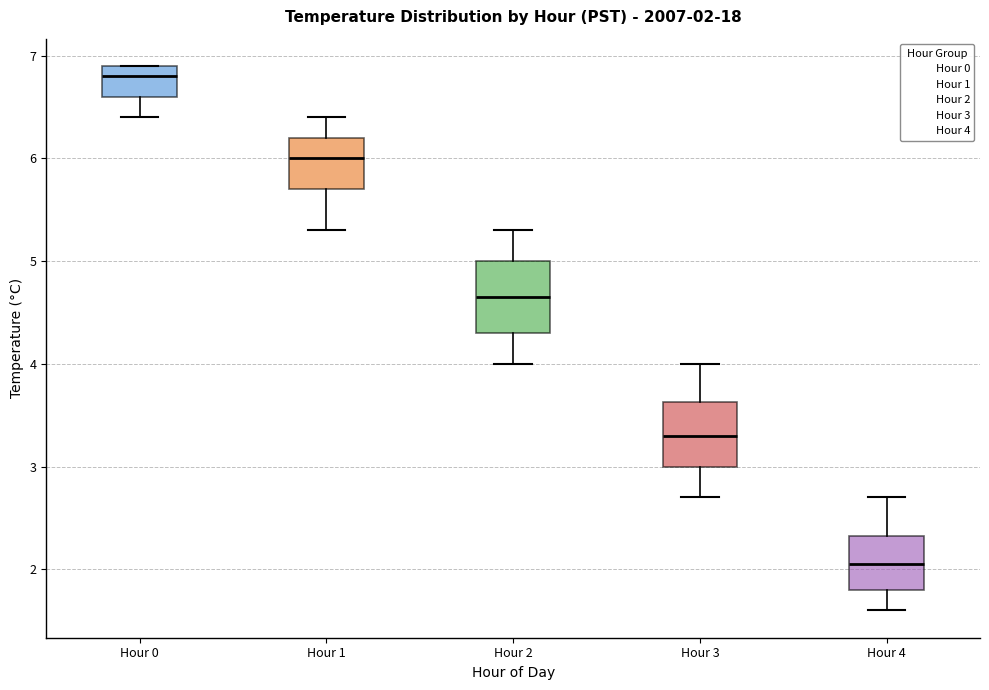

Which box has the highest median line?

Hour 0